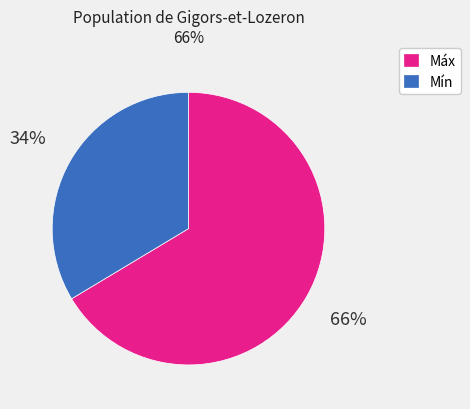

Rank the categories by value from lowest to highest.

Mín, Máx